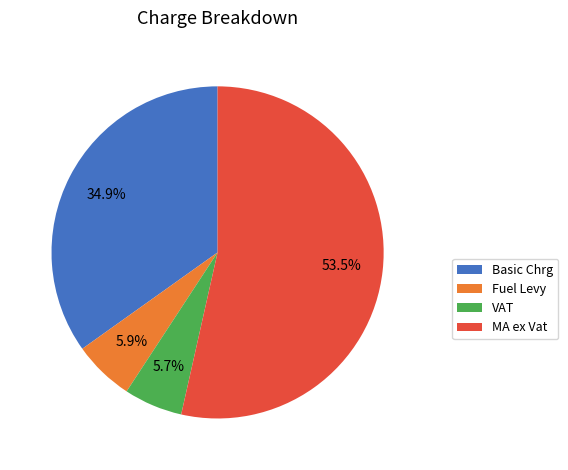

To the nearest percent, what percentage of the pie is VAT?

6%